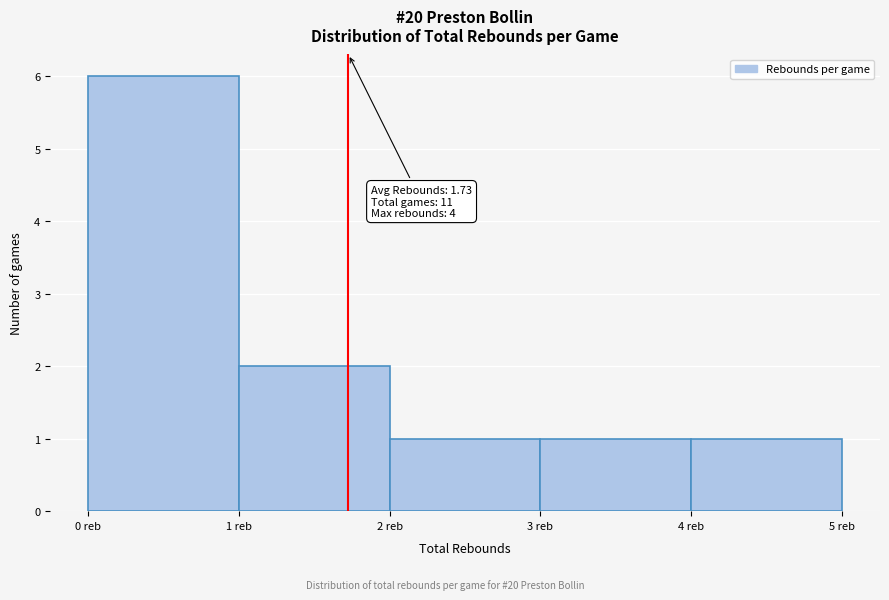

Which range on the x-axis has the tallest bar?

0 to 1